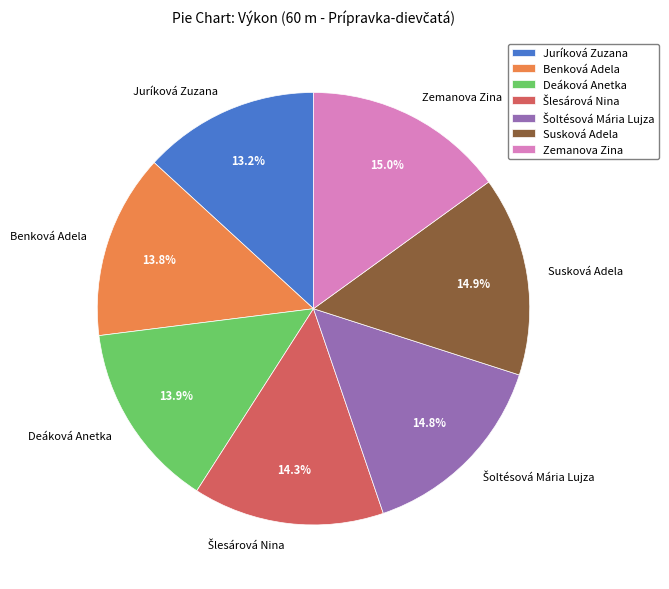

To the nearest percent, what is the average slice percentage?

14%